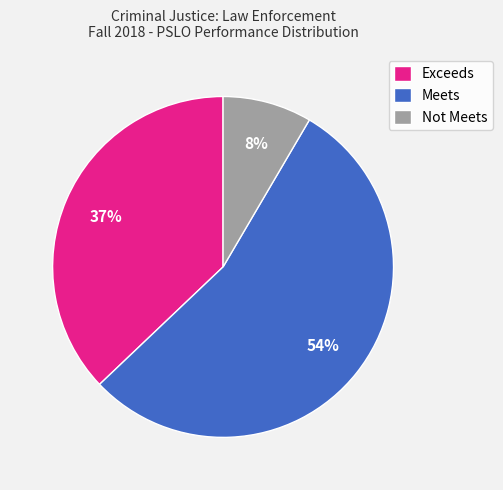

Does Not Meets represent more than half of the total?

No